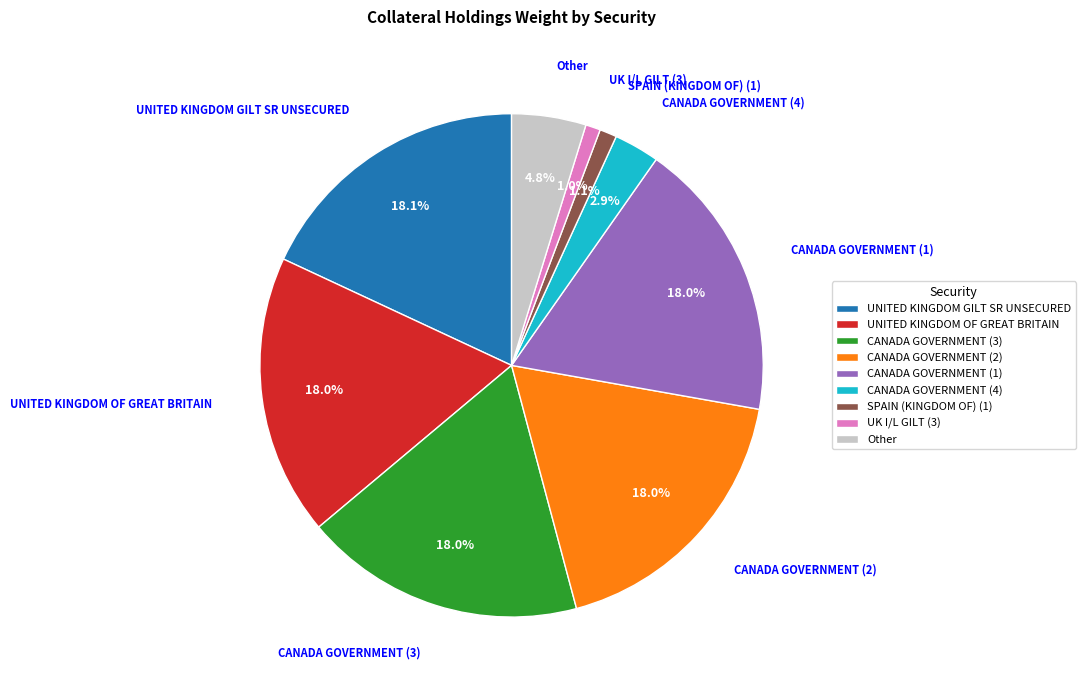

To the nearest percent, what is the difference between the largest and smallest slice percentages?

17%